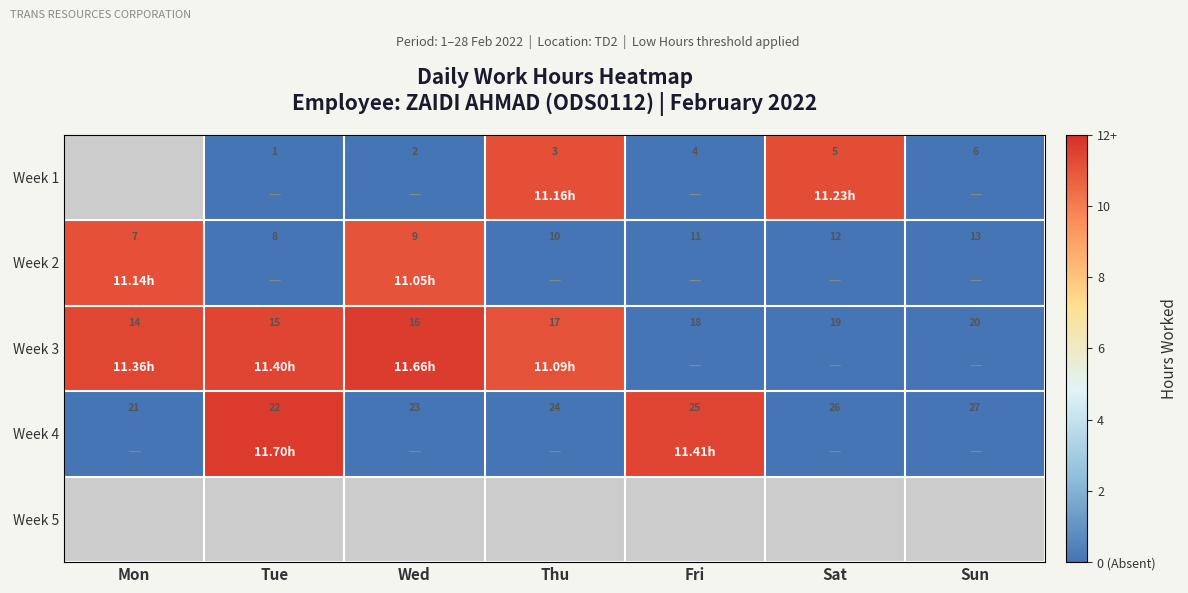

Which category has the lowest value in the Week 3 series?

Mon